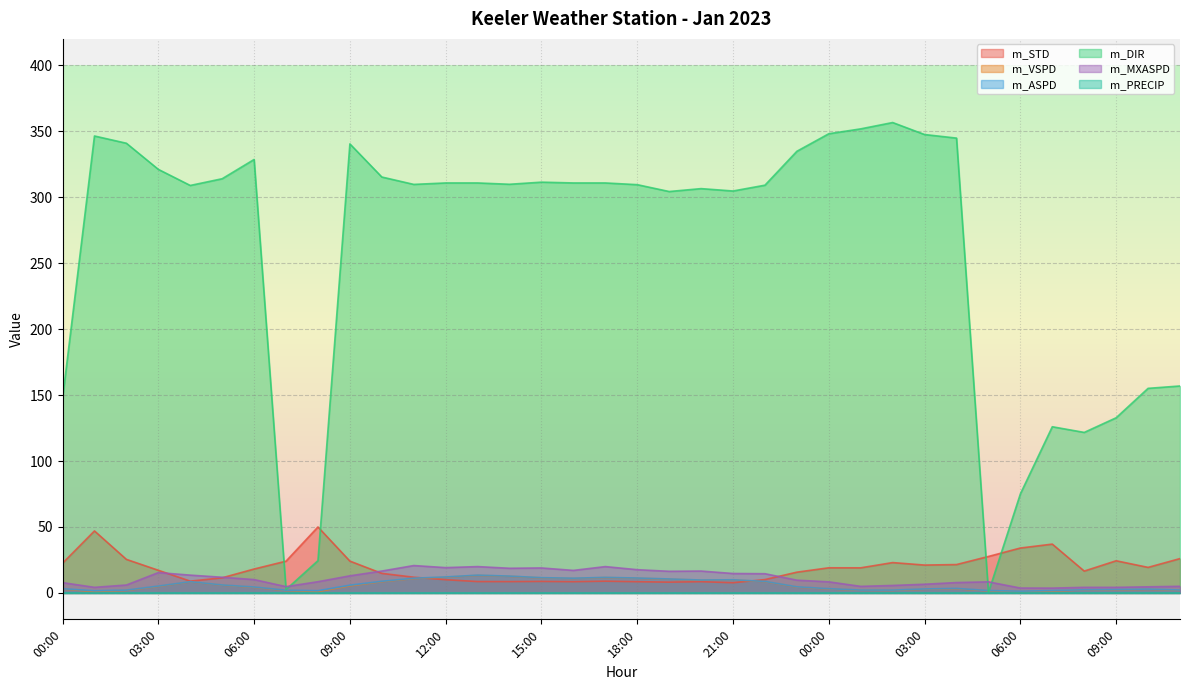

Where do m_STD and m_ASPD first cross each other?

11:00 and 12:00